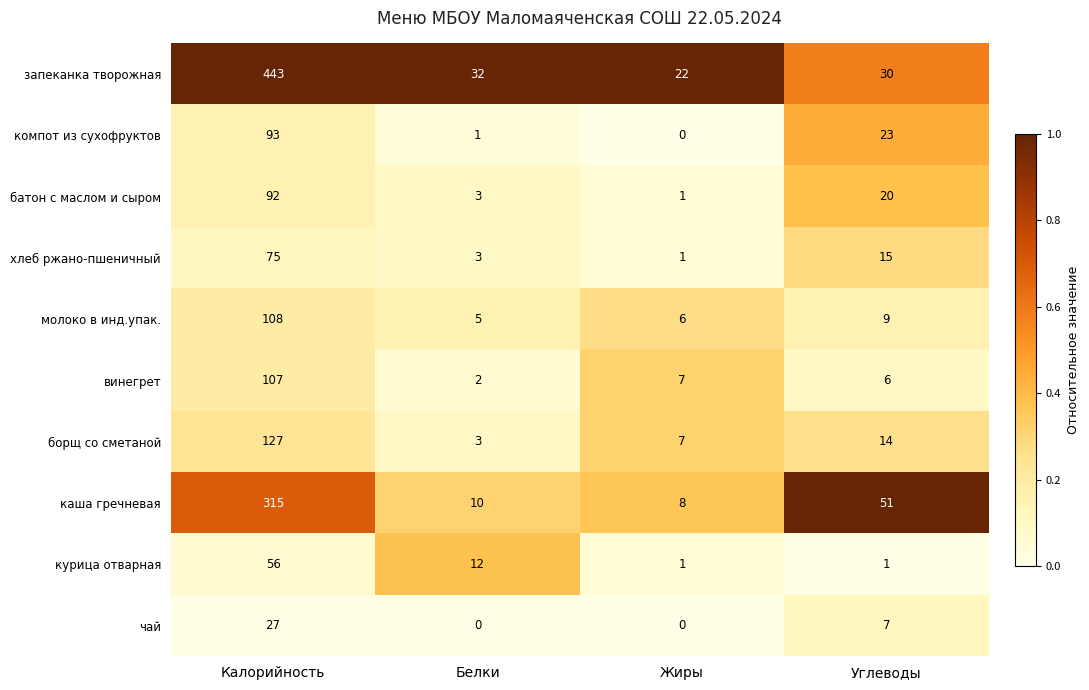

What is the total value across all series at Углеводы?

176